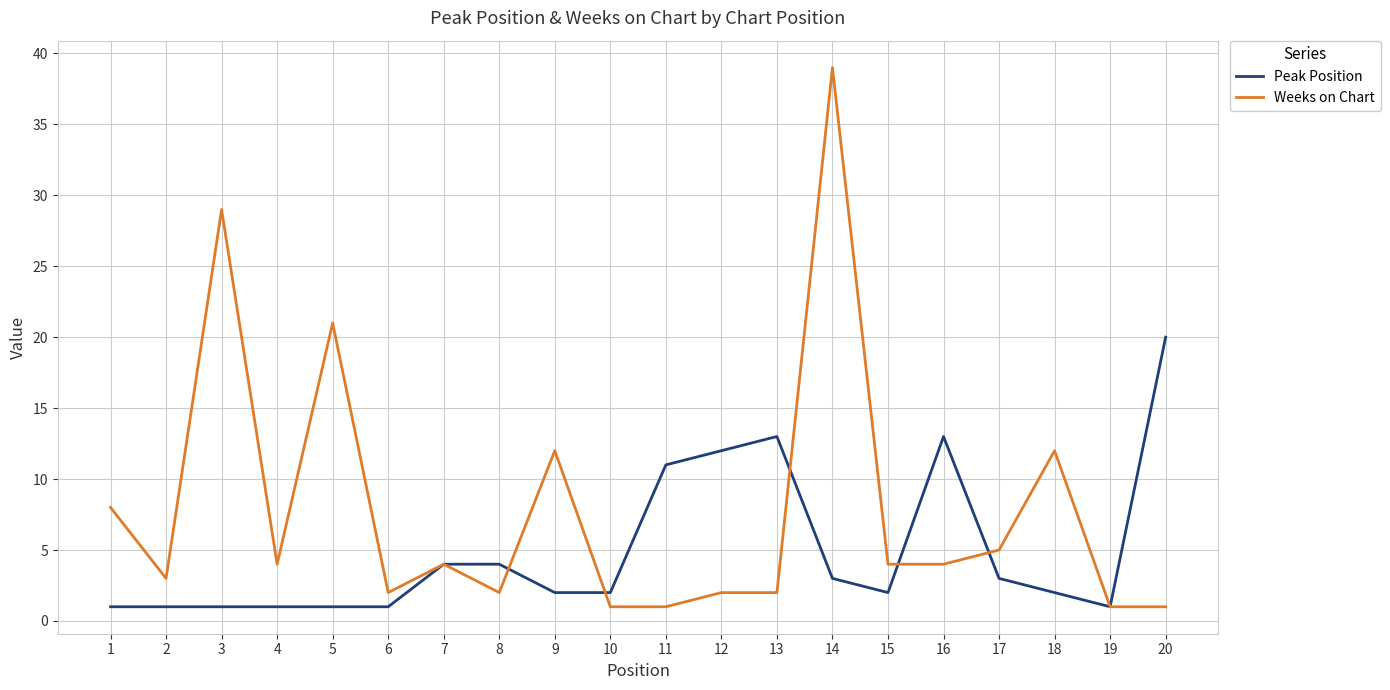

What is the difference between the highest and lowest values at 12?

10